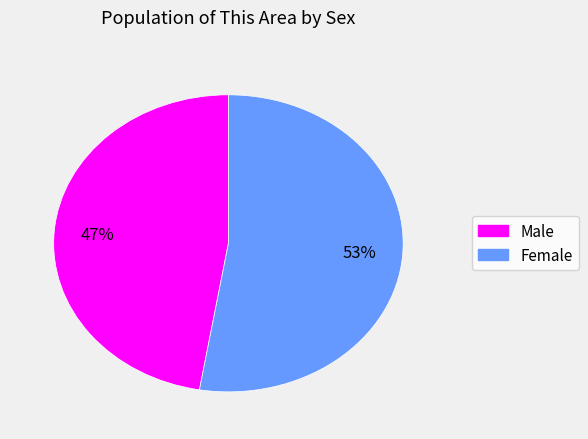

What is the ratio of the value at Female to the value at Male?

1.1